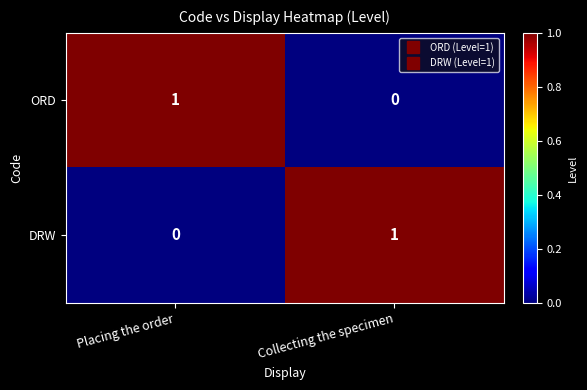

Rank the series at Placing the order from highest to lowest value.

ORD, DRW